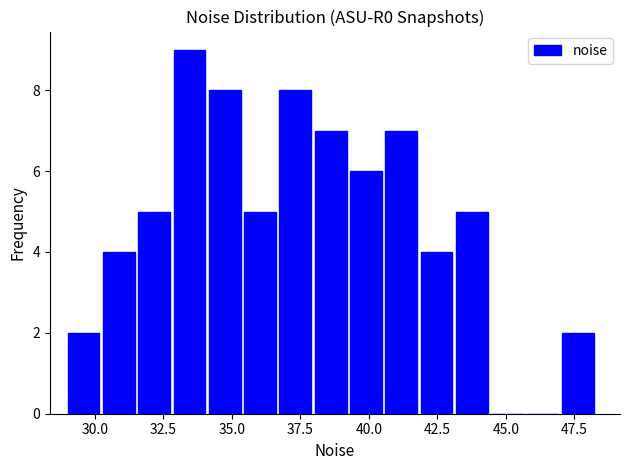

Around what value on the x-axis is the tallest bar? Give the approximate position of its centre, as read against the axis.

33.5